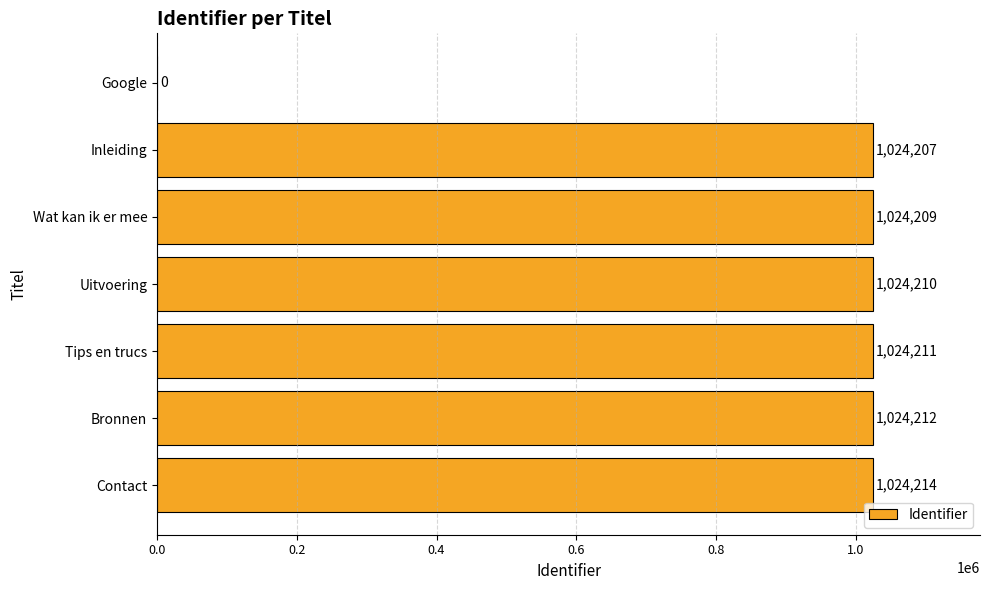

Reading top to bottom, extract all data points from this chart.

Google=0	Inleiding=1024207	Wat kan ik er mee=1024209	Uitvoering=1024210	Tips en trucs=1024211	Bronnen=1024212	Contact=1024214